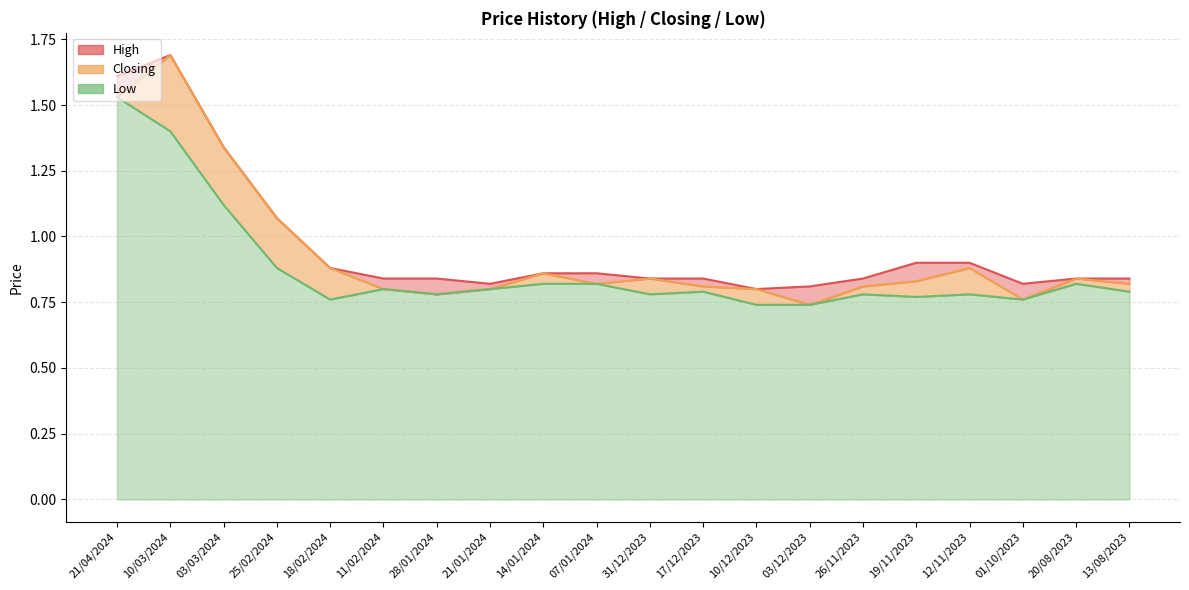

At which category does Closing reach its first local peak?

10/03/2024